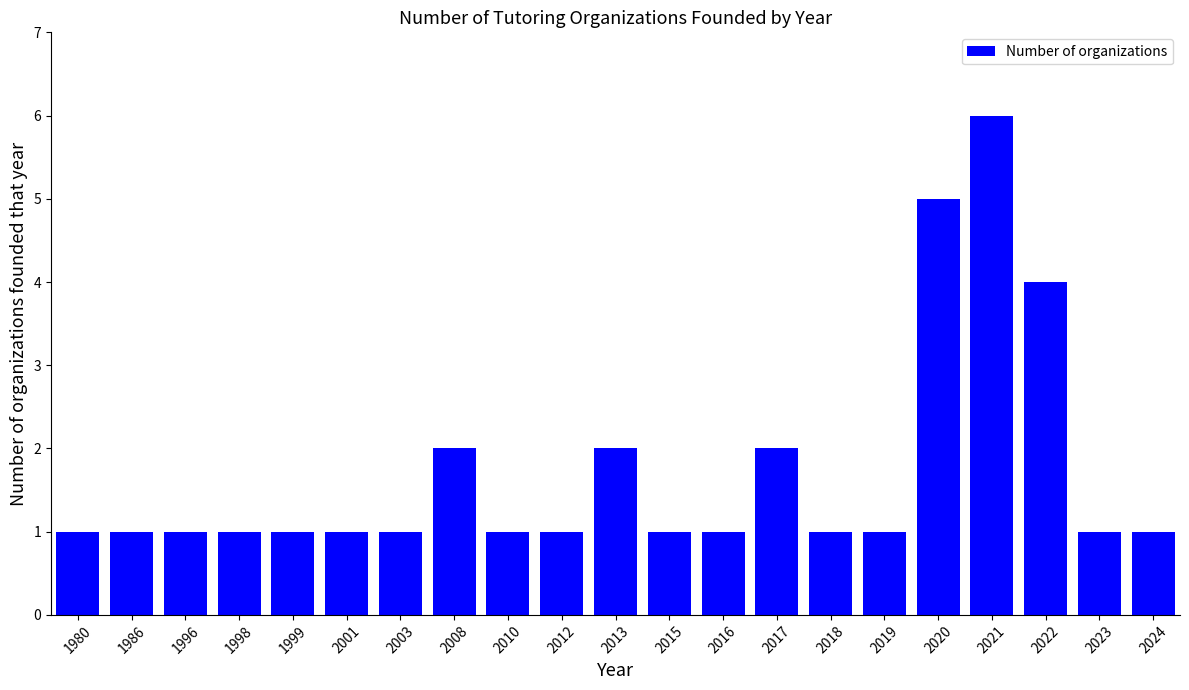

How many bars are there in total?

21